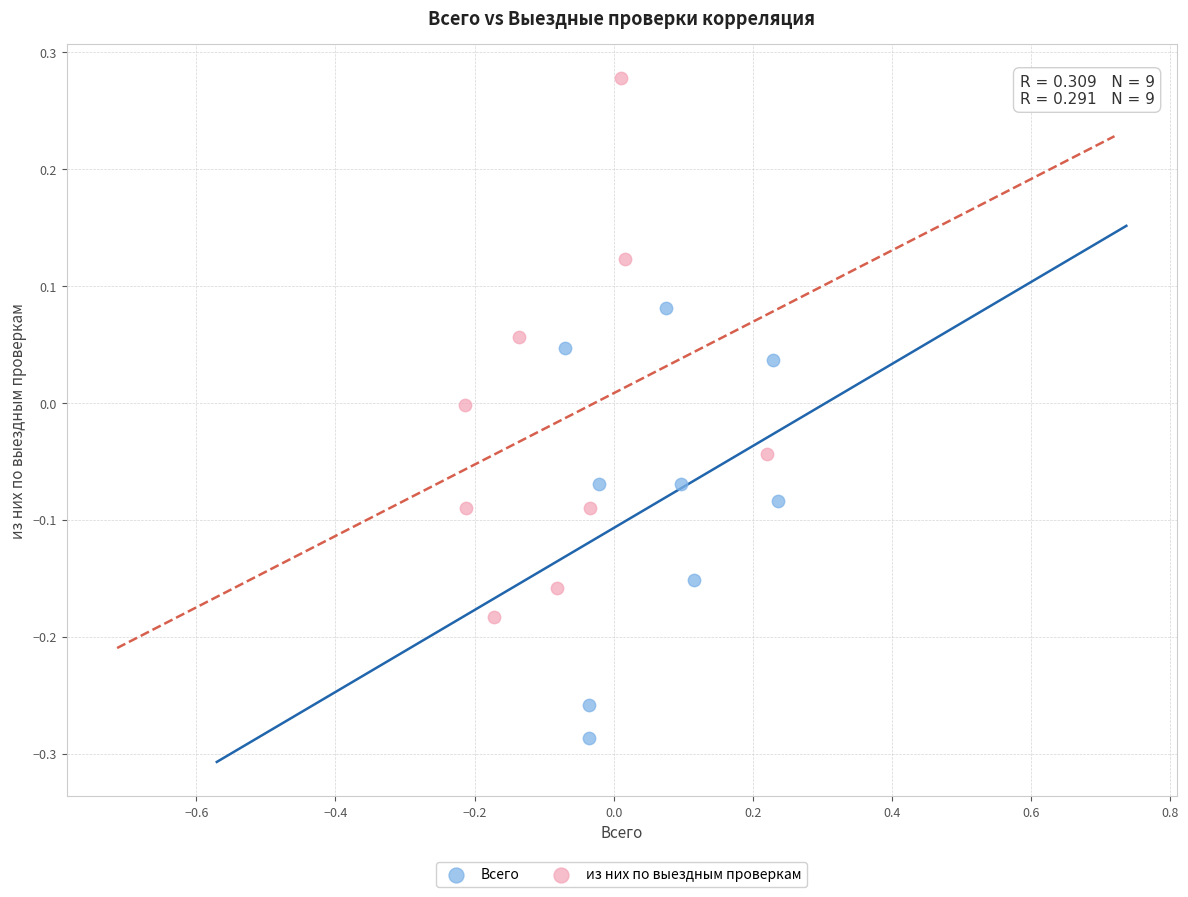

Which series contains the highest Y value?

из них по выездным проверкам